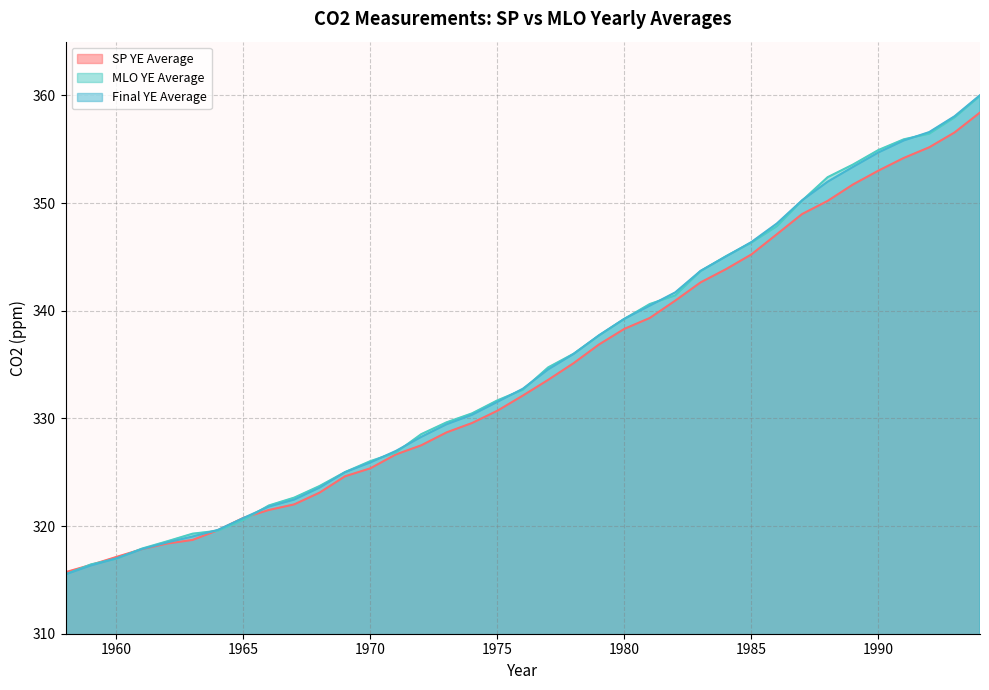

Between 1974 and 1980, which is larger?

1980